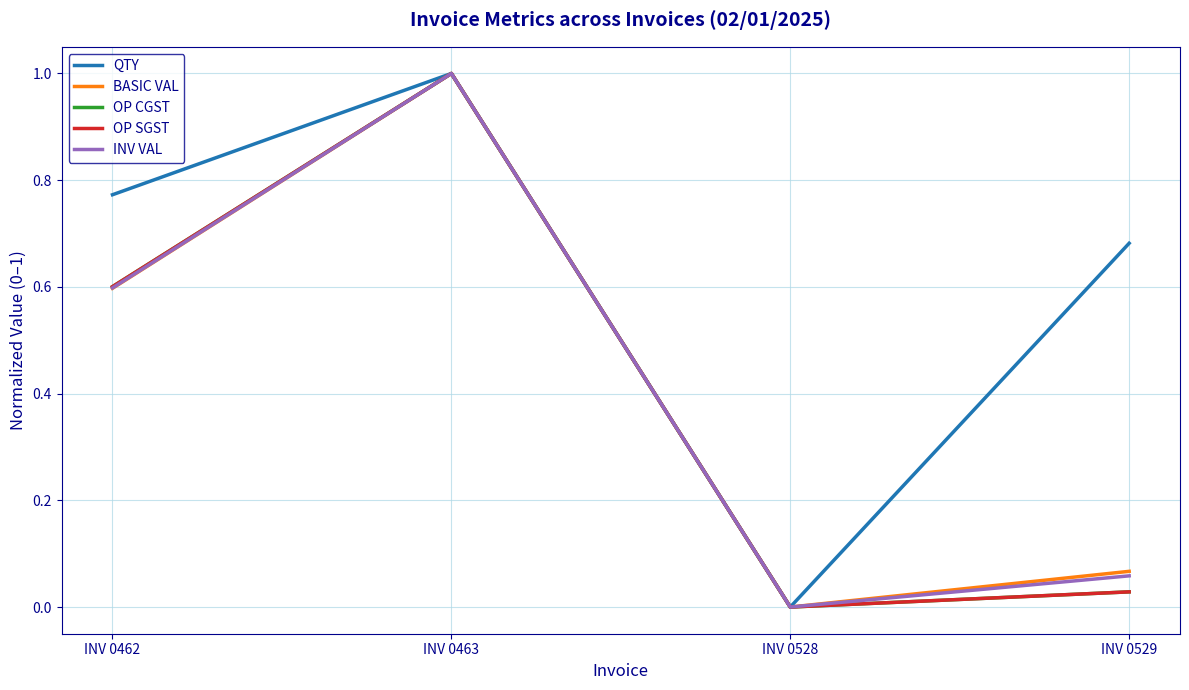

Which category has the highest value across all series?

INV 0463